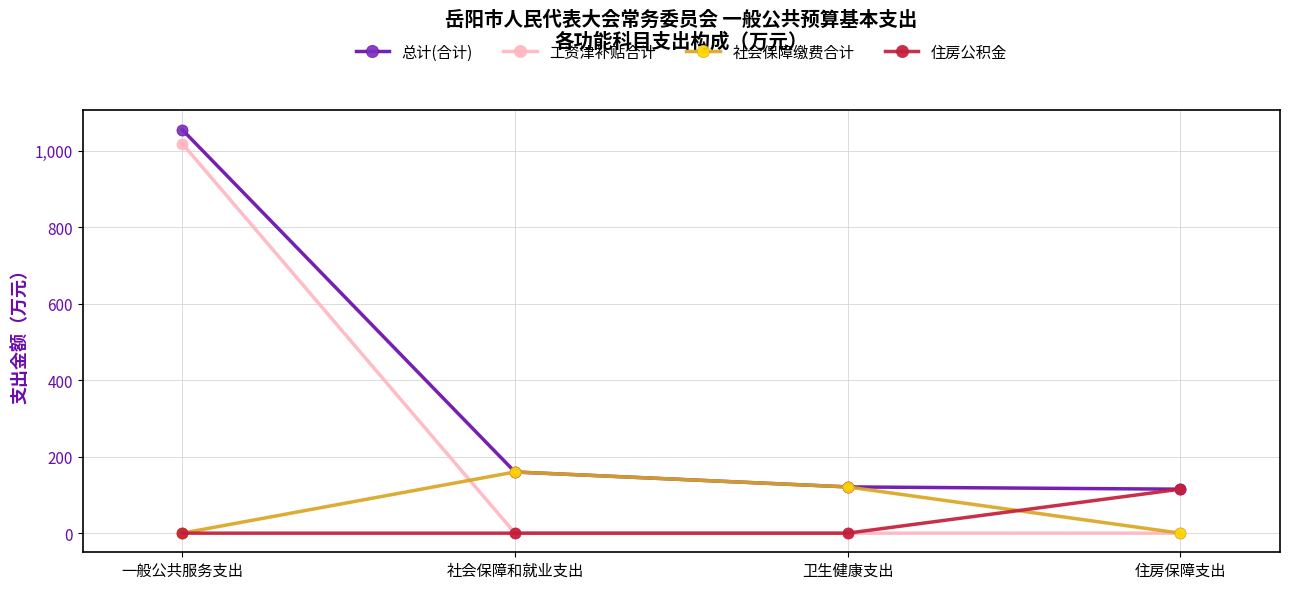

What is the difference between the second highest and minimum values in the 社会保障缴费合计 series?

121.0